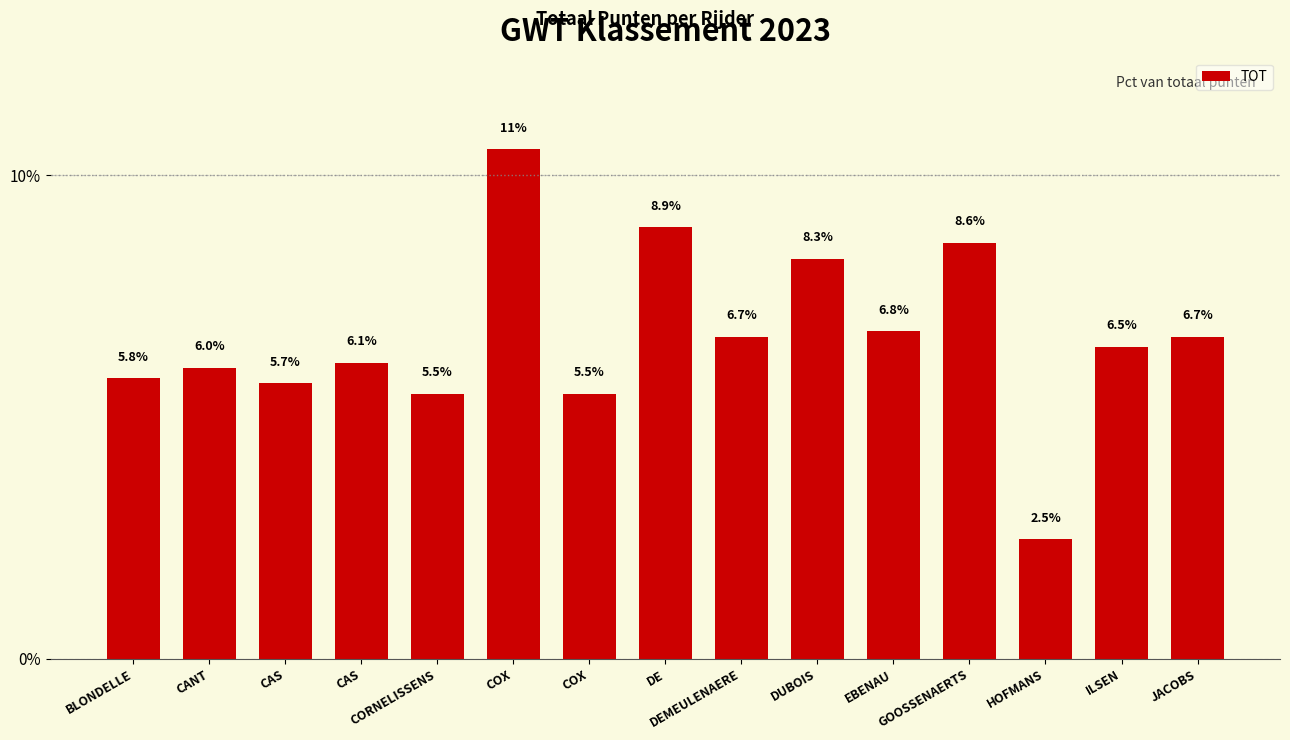

What is the label of the 13th bar from the right?

CAS